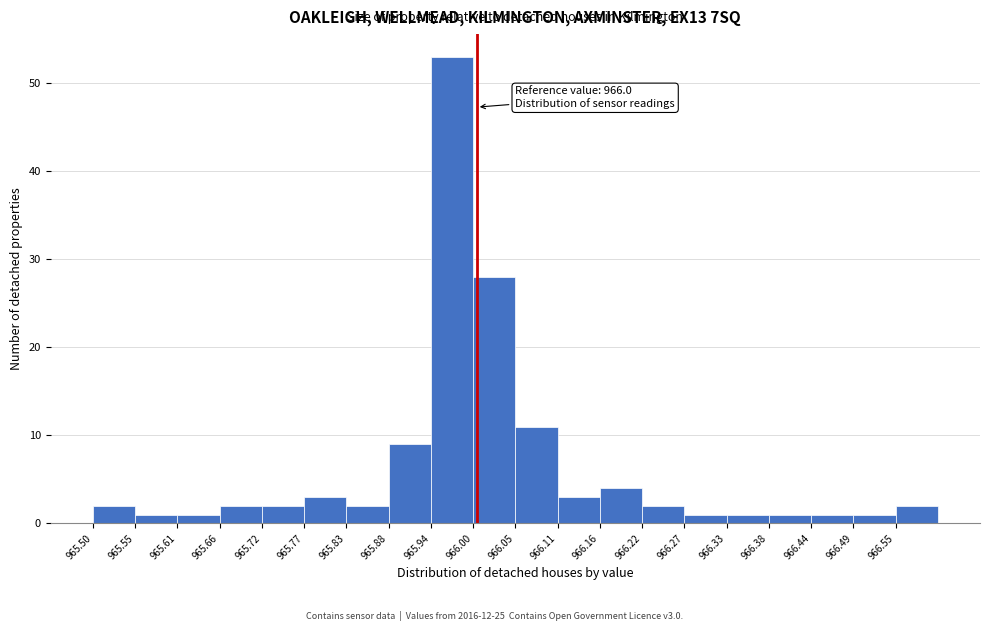

Over which range of the x-axis is the bar tallest?

965.940 to 965.995